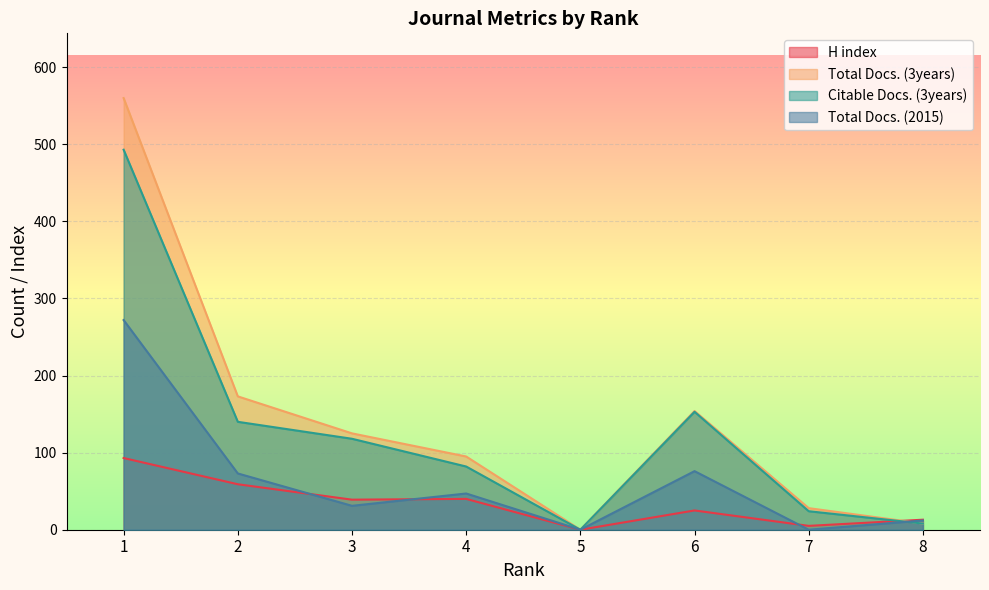

How many categories are shown in the chart?

8